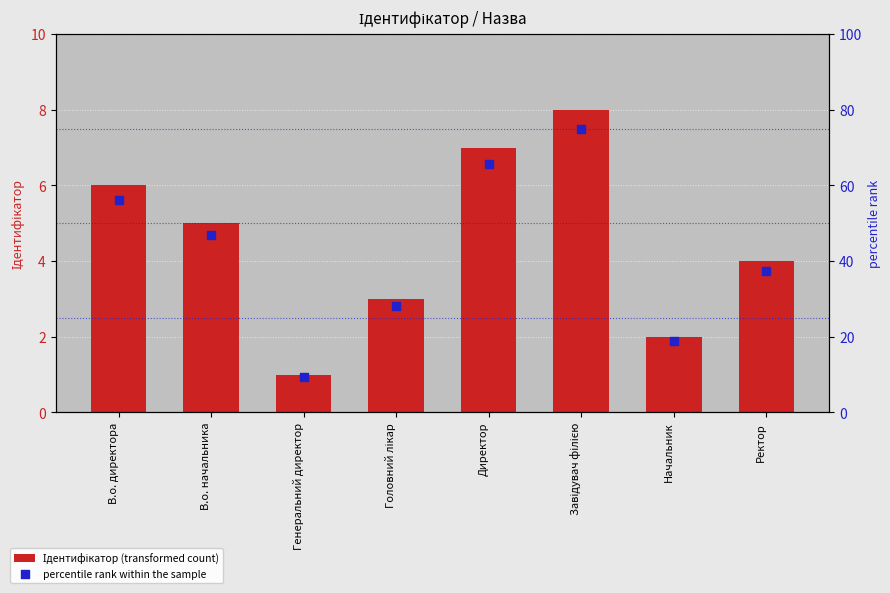

Which series contains the lowest Y value?

Ідентифікатор (transformed count)